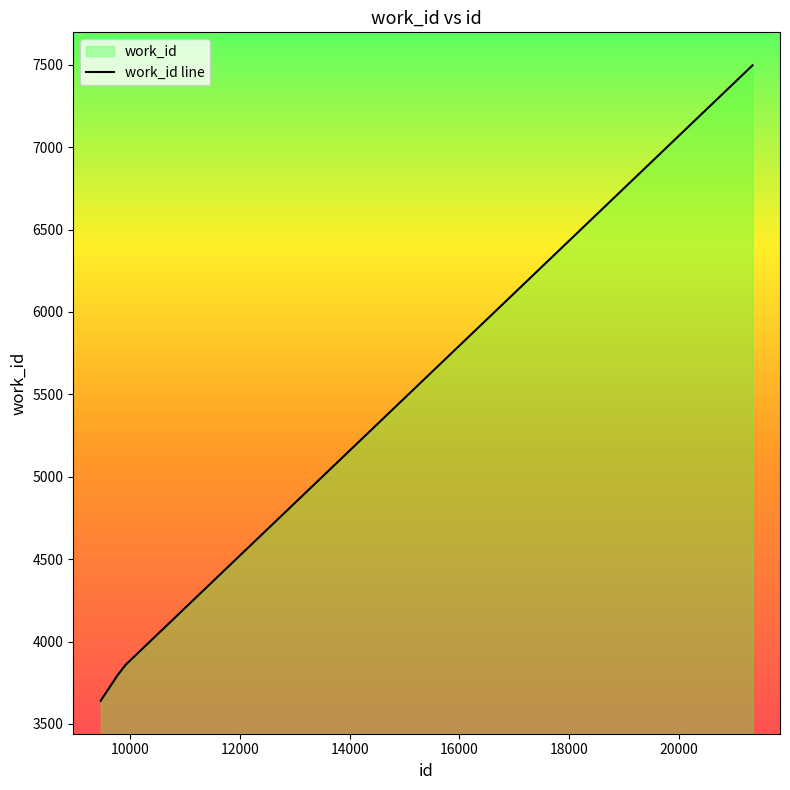

What is the difference between the maximum and minimum values?

3856